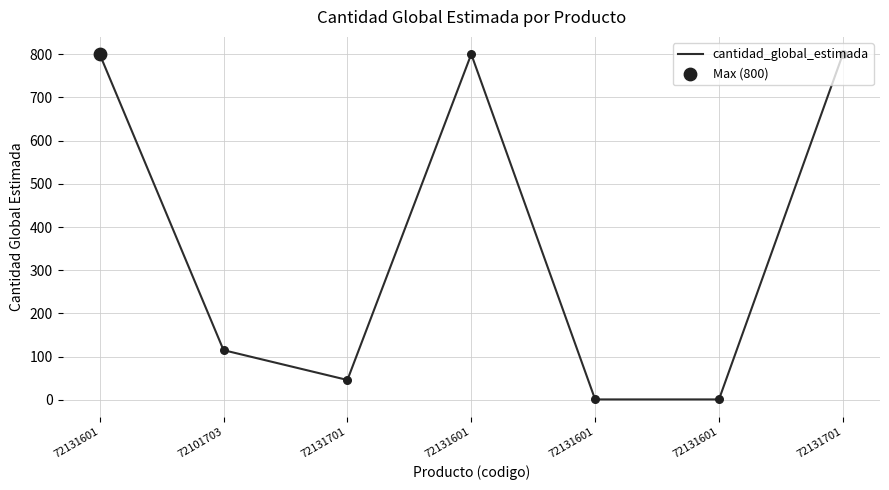

How many series are shown in this chart?

1